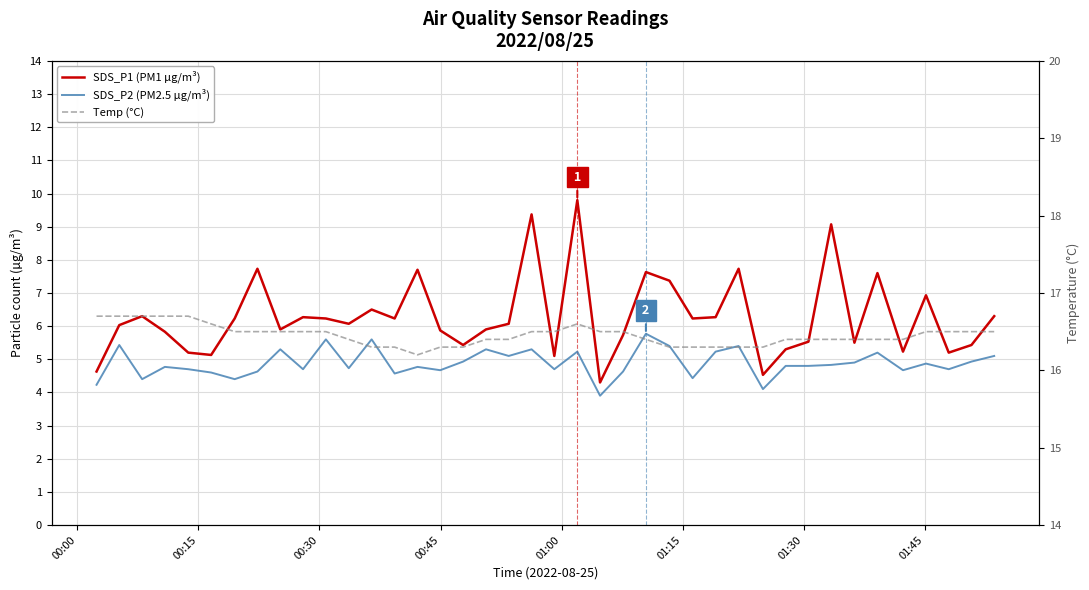

What is the maximum value for SDS_P2 (PM2.5 µg/m³)?

5.8